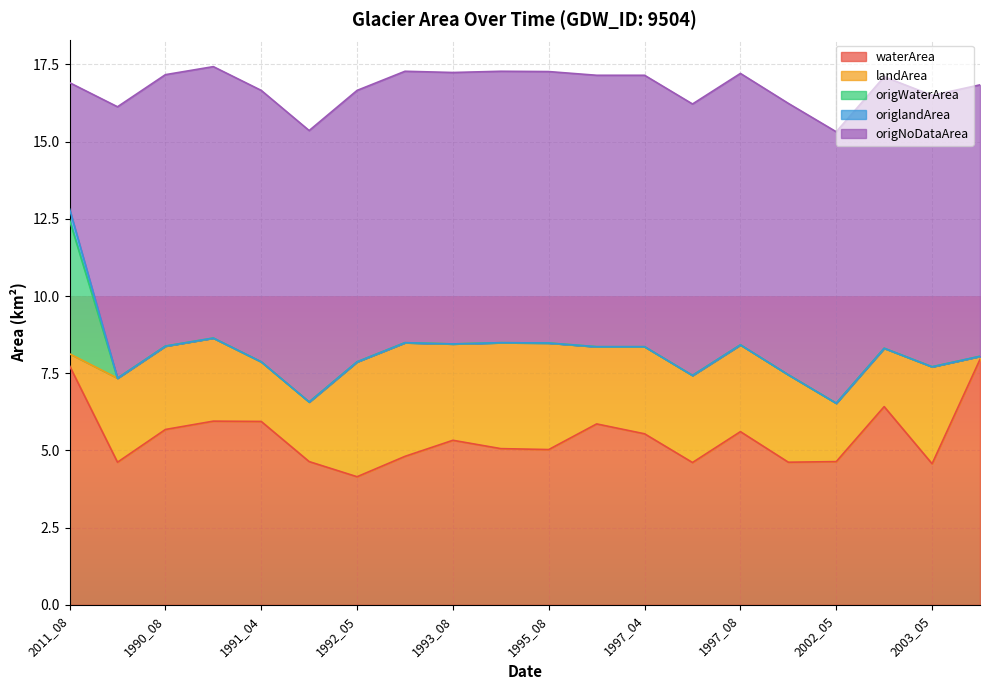

Which series changed the most between 1992_07 and 1995_08?

landArea